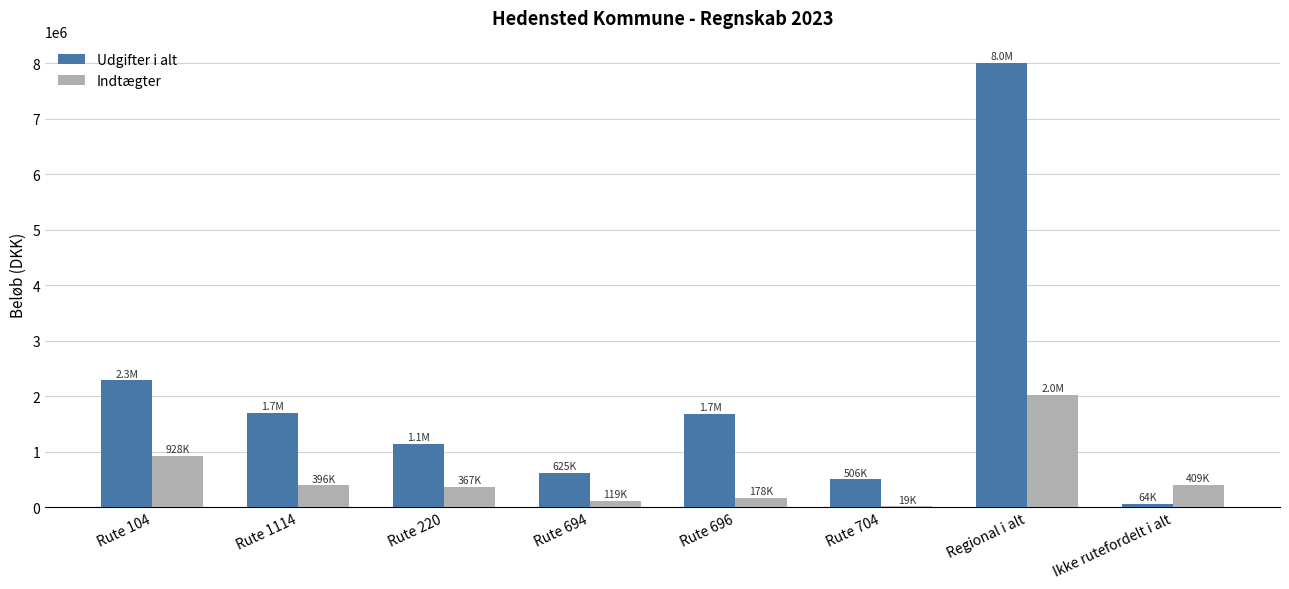

What is the sum of the Udgifter i alt values at Rute 704 and Regional i alt?

8514535.3